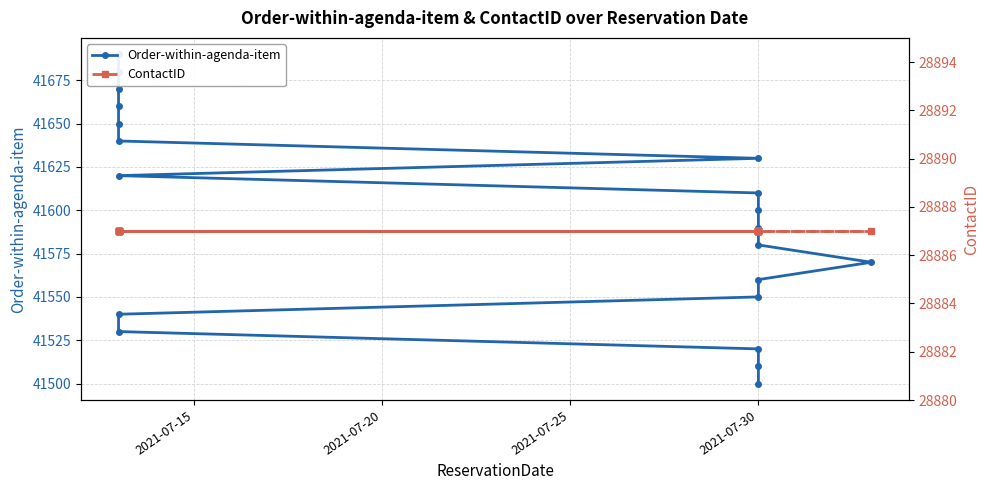

At how many categories does at least one series exceed 34861?

20